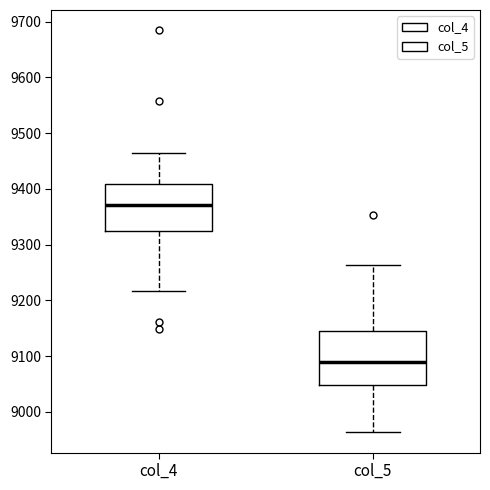

Reading left to right, read every box against the y-axis: the position of its median line, the range the box covers, and the ends of its whiskers. The values are not printed on the chart, so give them approximately, as read against the axis.

col_4: median 9370, box 9320 to 9410, whiskers 9220 to 9460
col_5: median 9090, box 9050 to 9150, whiskers 8960 to 9260